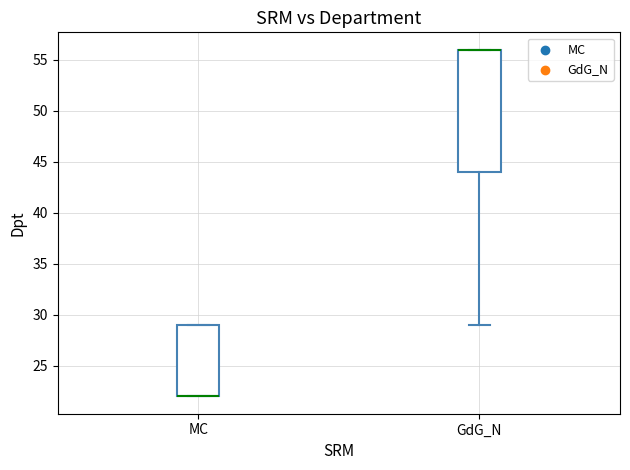

Where is the lower edge of the box for MC on the y-axis? The values are not printed on the chart, so give them approximately, as read against the axis.

22